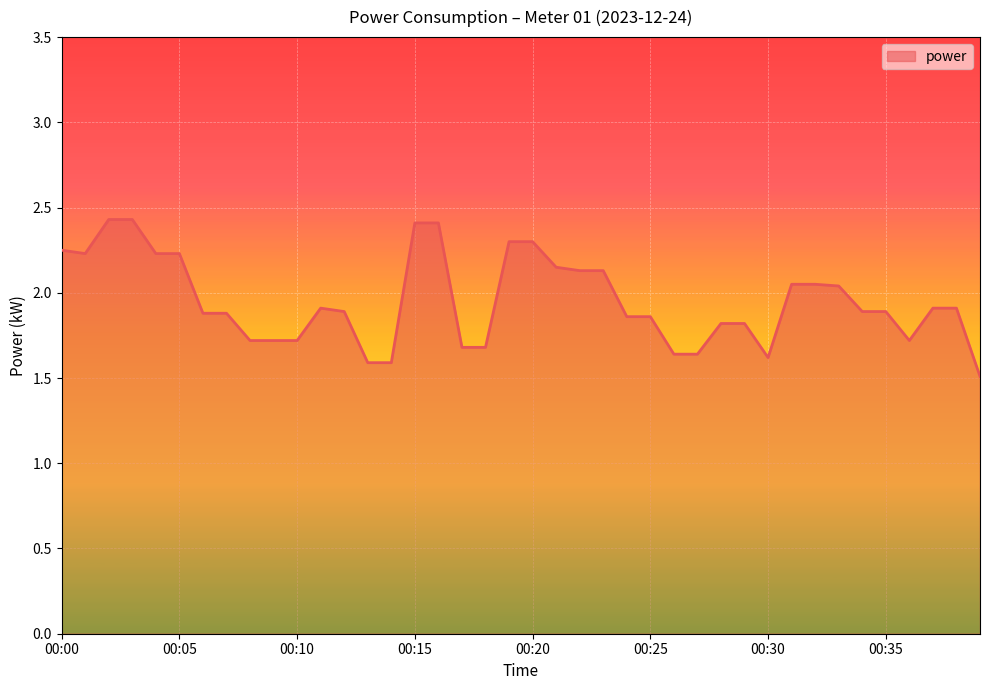

What is the minimum value shown in the chart?

1.5